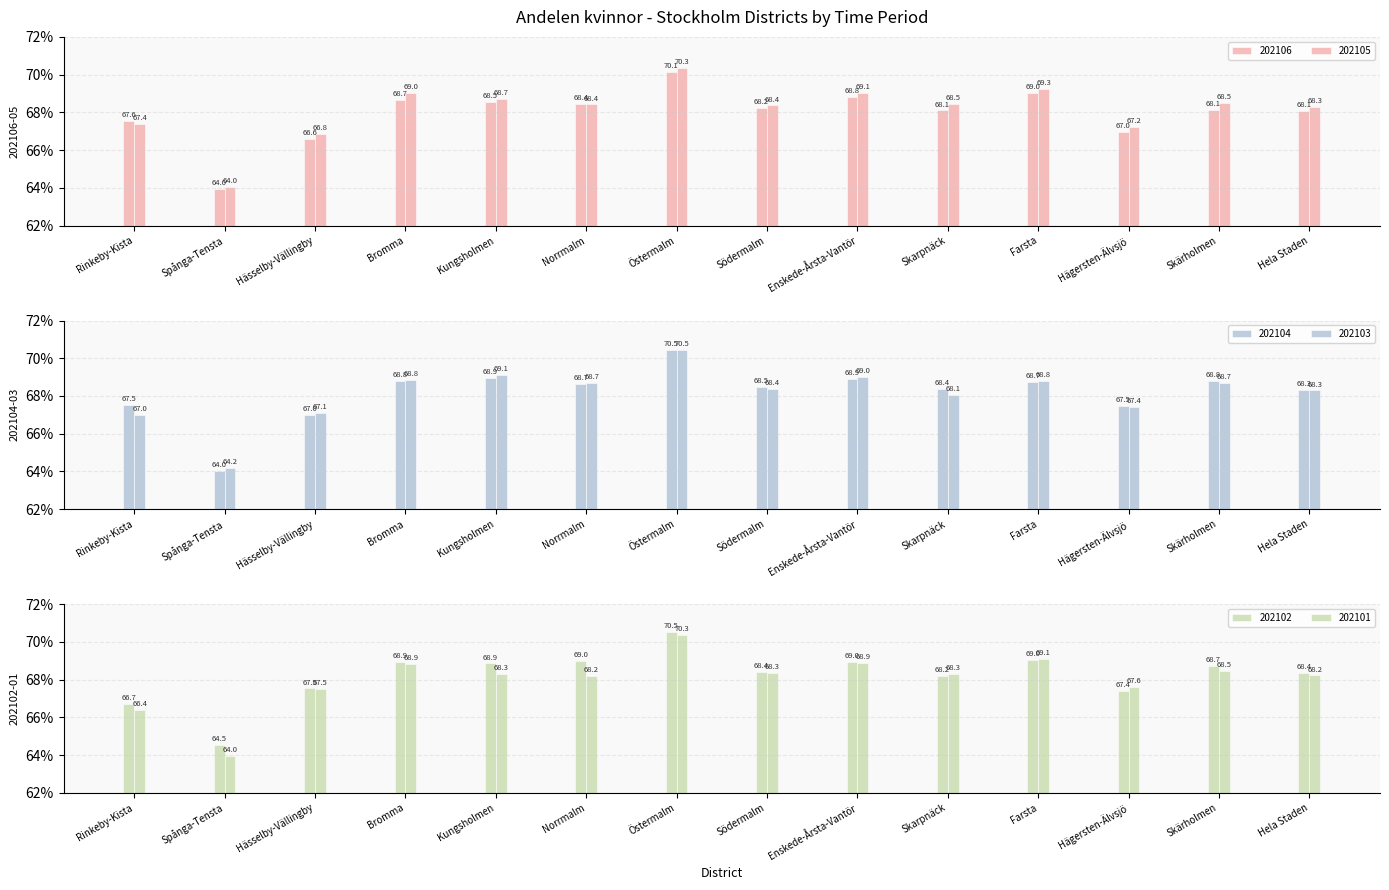

Rank the series at Skärholmen from highest to lowest value.

202104, 202102, 202103, 202105, 202101, 202106